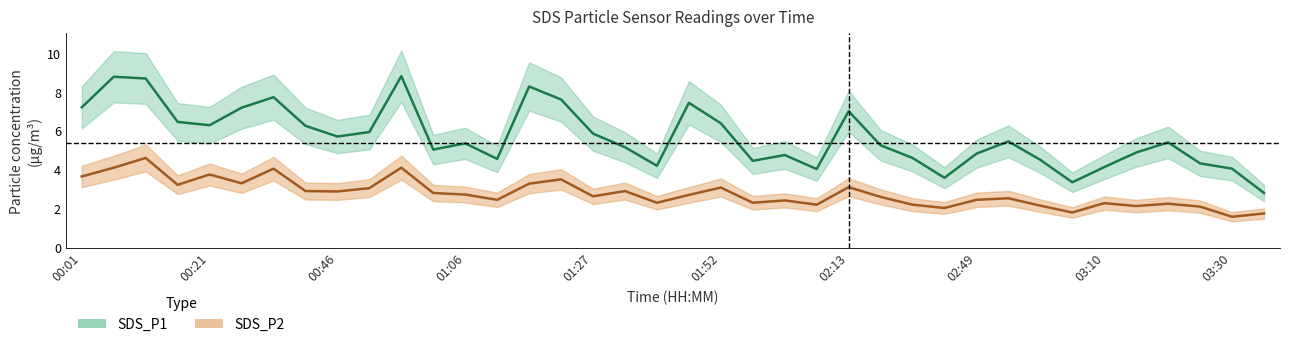

Does the chart display data point markers on the line(s)?

No